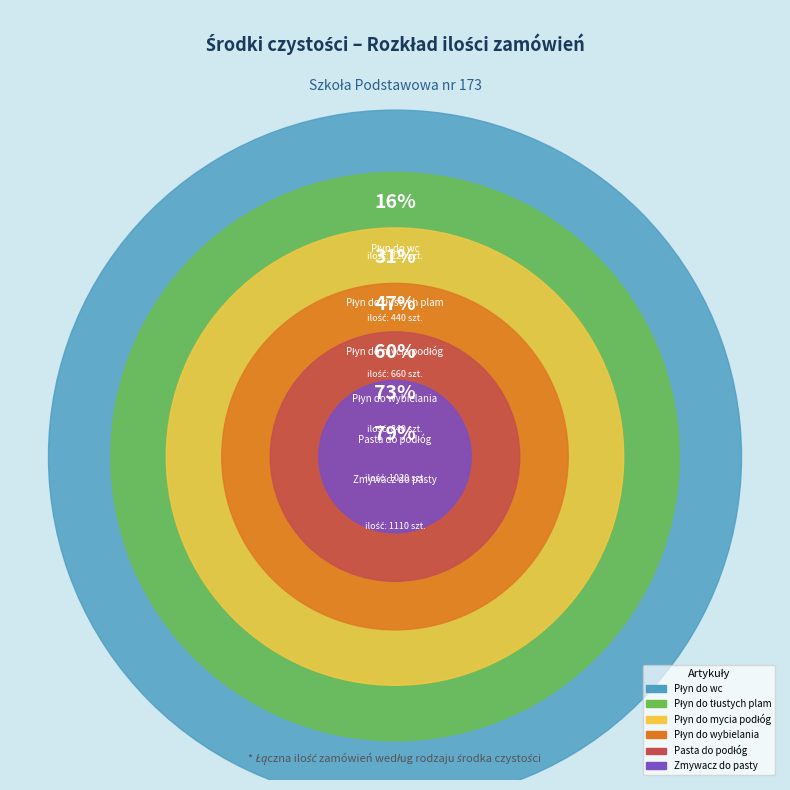

Is there a majority slice in this chart?

No